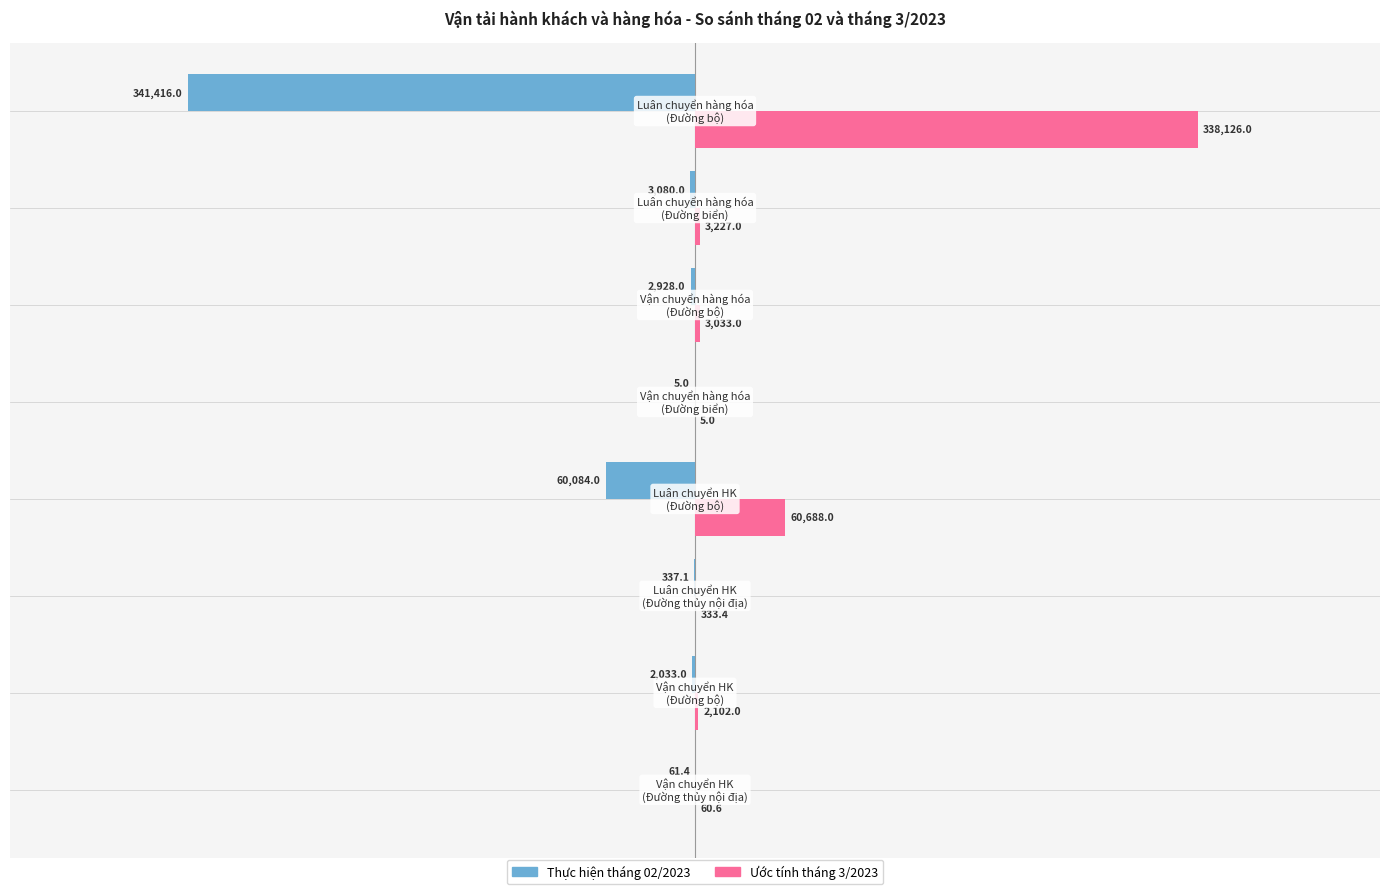

Which series has the largest total across all categories?

Ước tính tháng 3/2023